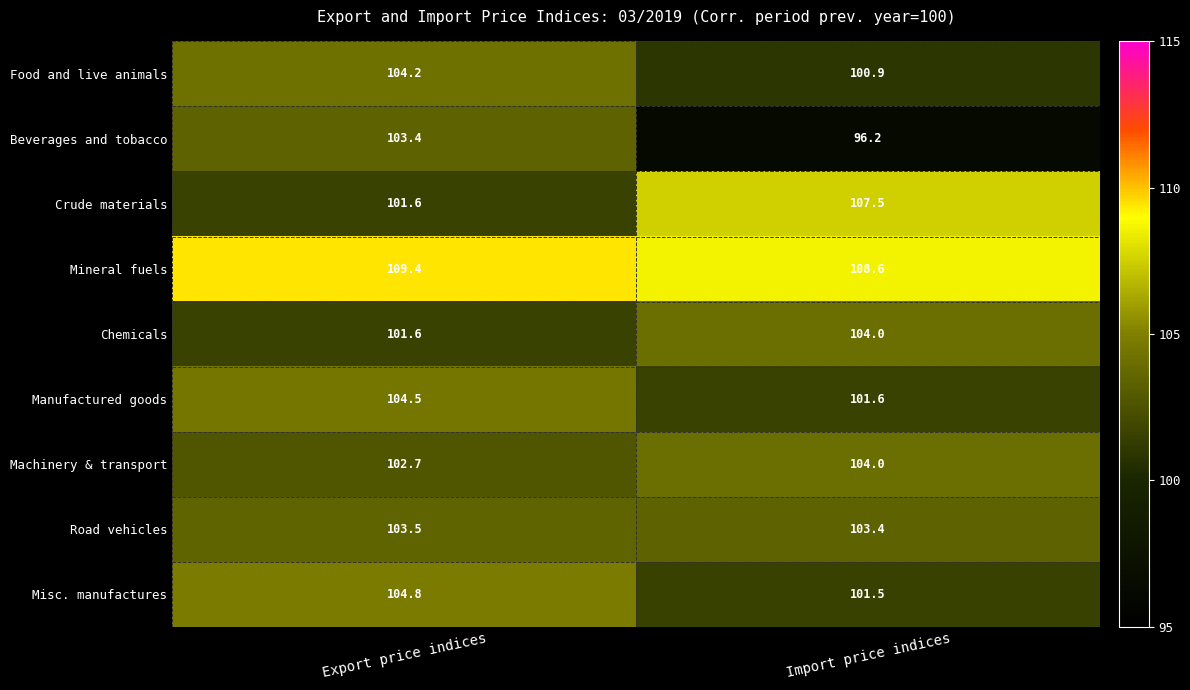

List the labels in order of Crude materials value, largest first.

Import price indices, Export price indices